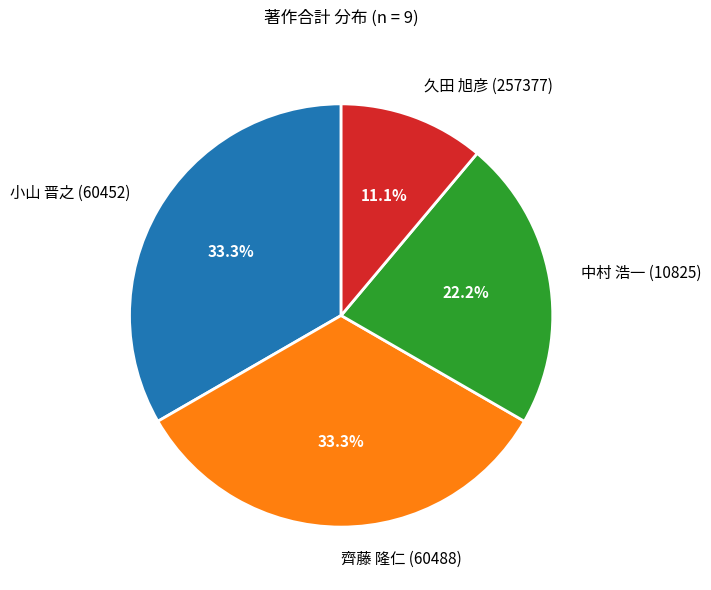

Is there a majority slice in this chart?

No